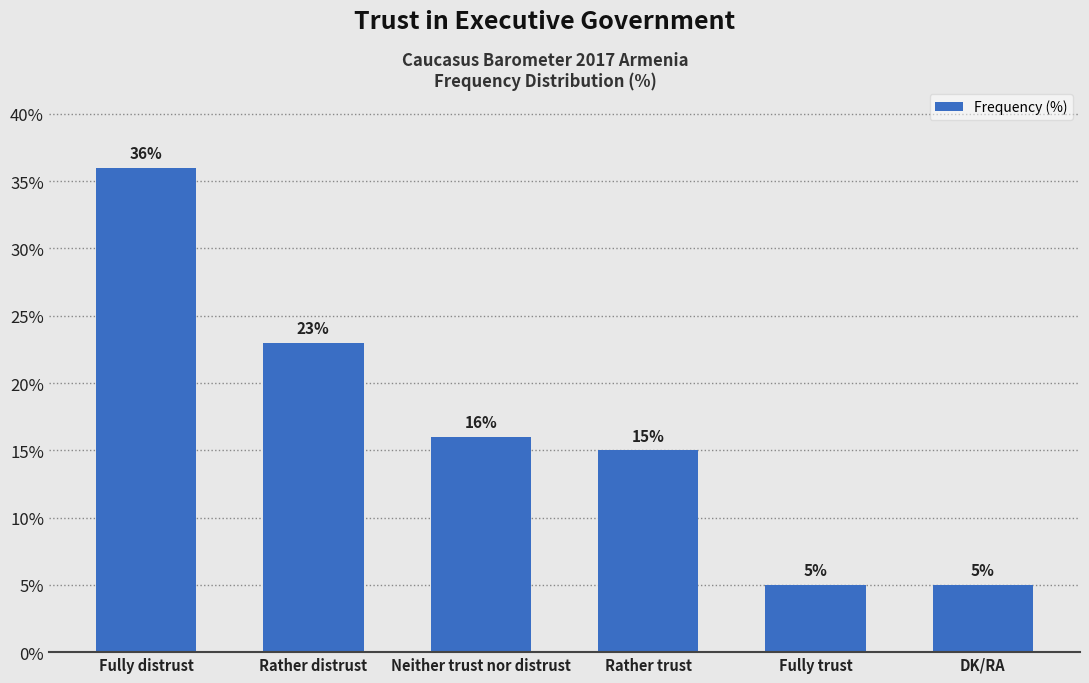

What is the difference between the maximum and second lowest values?

31